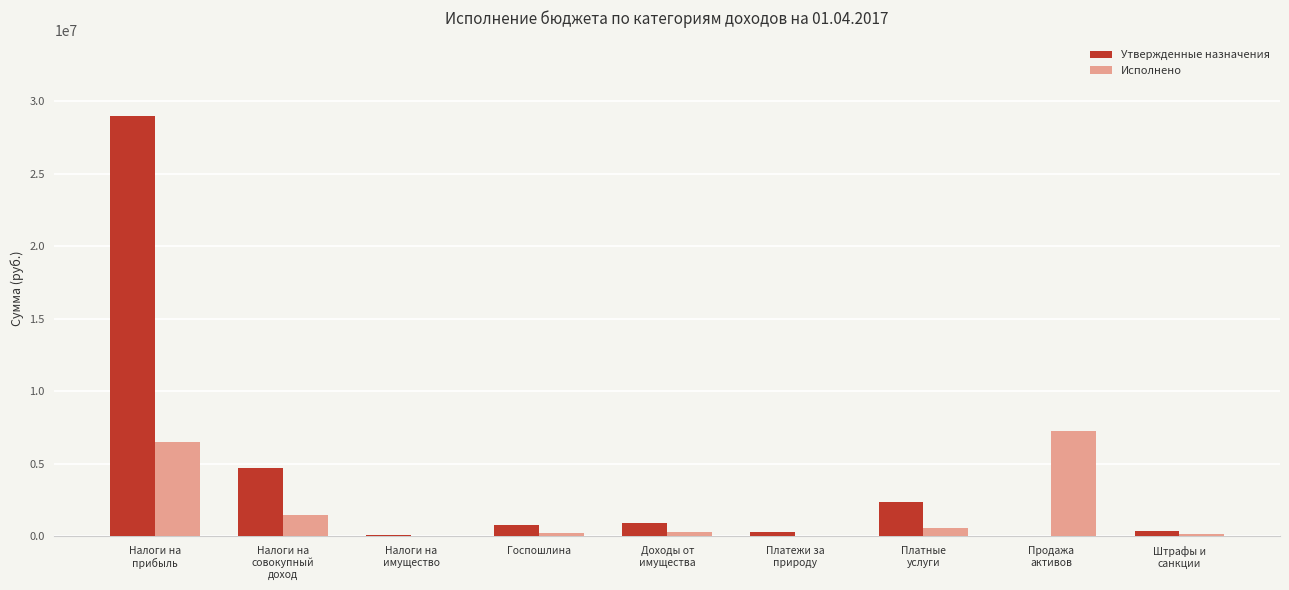

What is the sum of all Утвержденные назначения values?

38626210.0